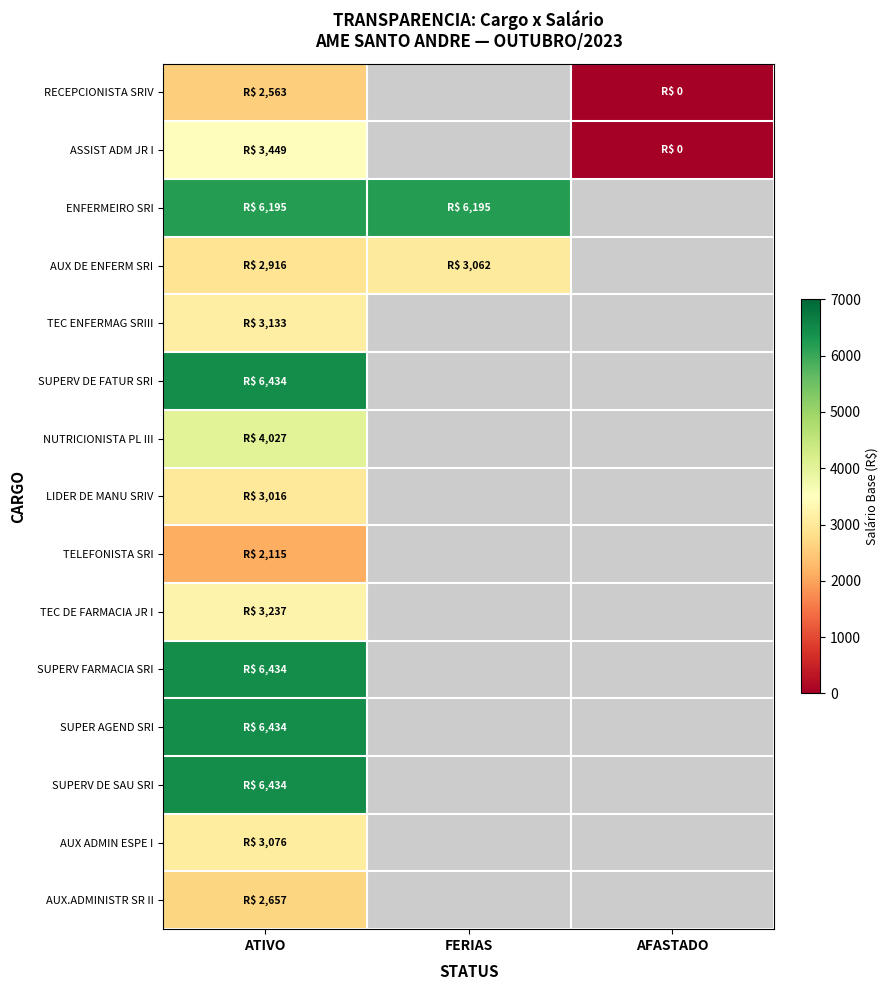

What is the maximum value for SUPER AGEND SRI?

6434.2